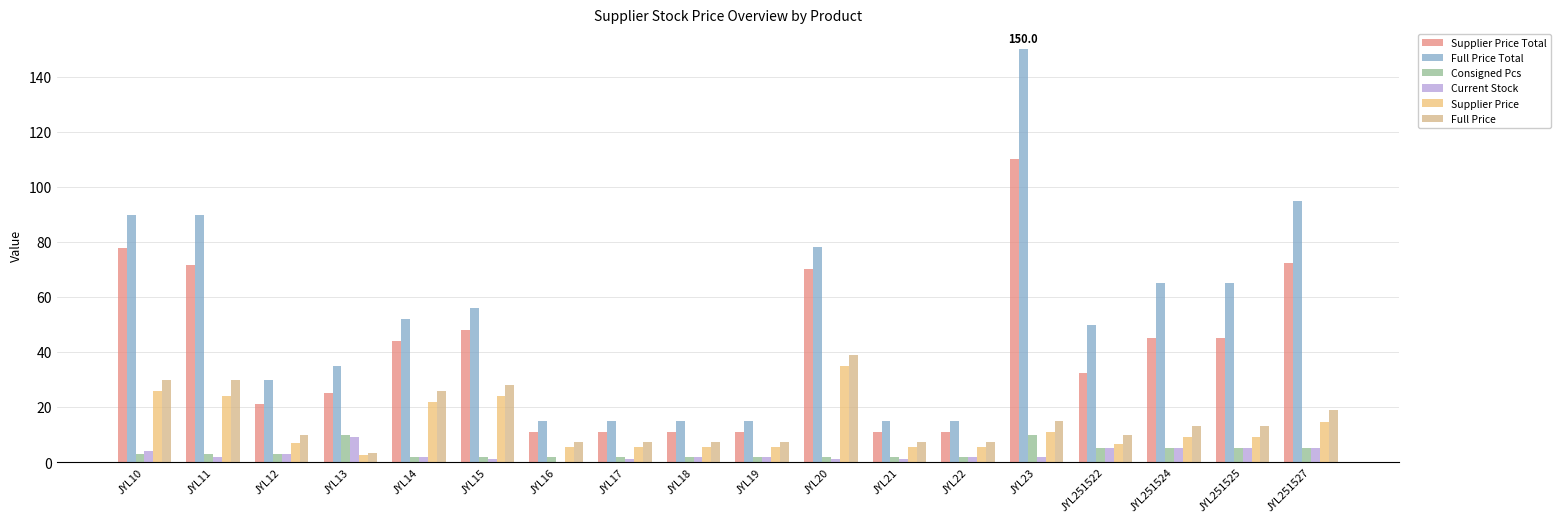

Is the value of Supplier Price Total at JYL11 greater than the value of Supplier Price at JYL251524?

Yes